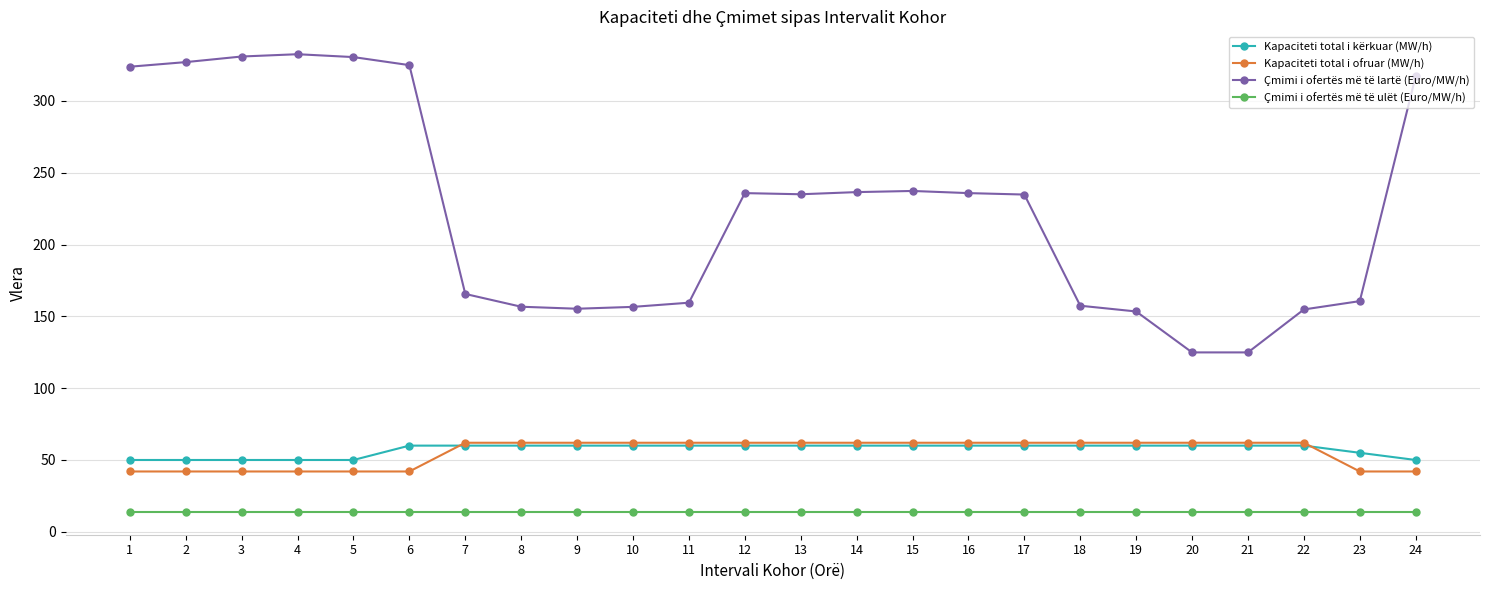

The value of Çmimi i ofertës më të lartë (Euro/MW/h) at 8 is 256.5. True or false?

False